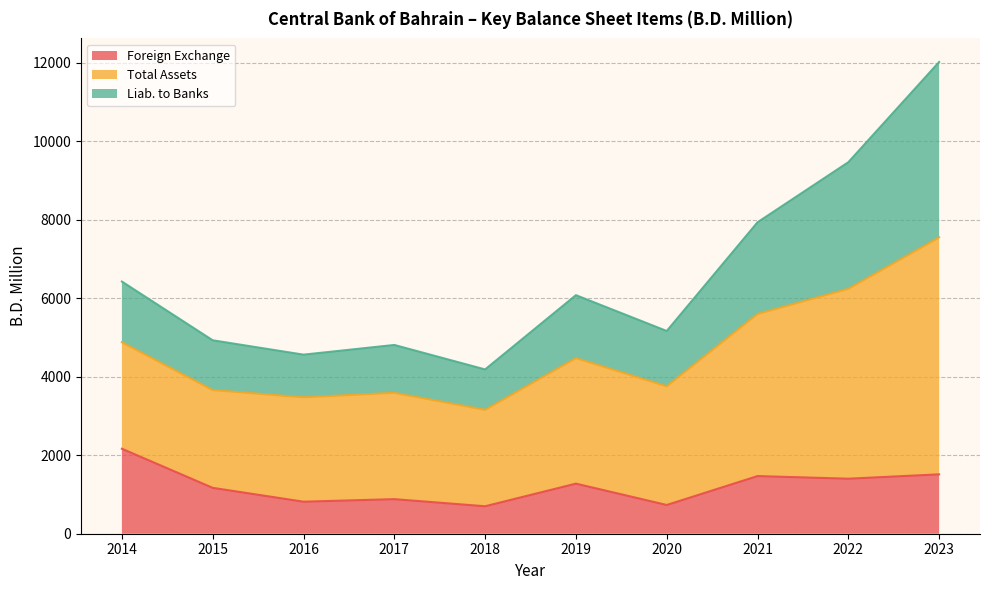

List the labels in order of Liab. to Banks value, smallest first.

2018, 2016, 2017, 2015, 2020, 2019, 2014, 2021, 2022, 2023